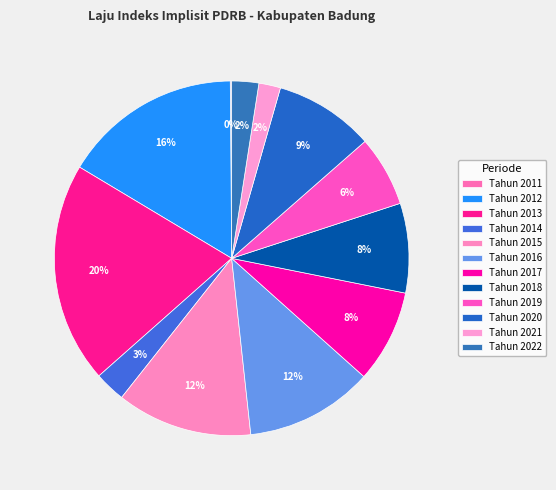

To the nearest percent, what percentage of the pie is Tahun 2013?

20%